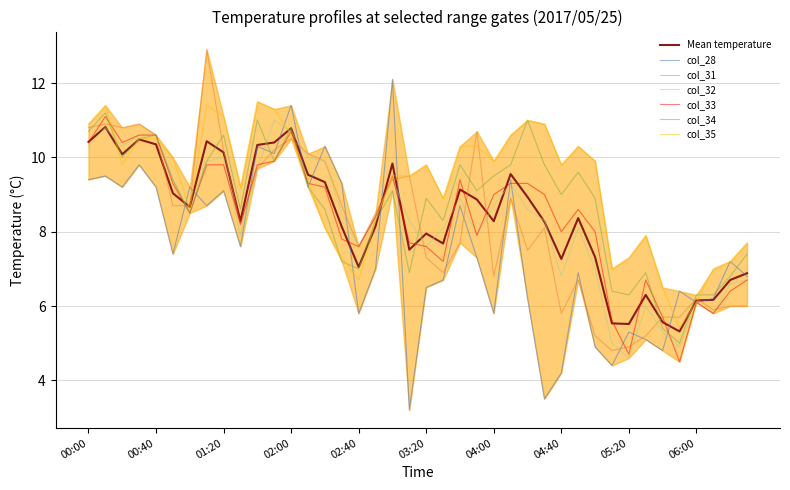

What is the lowest value of the col_33 series?

4.5